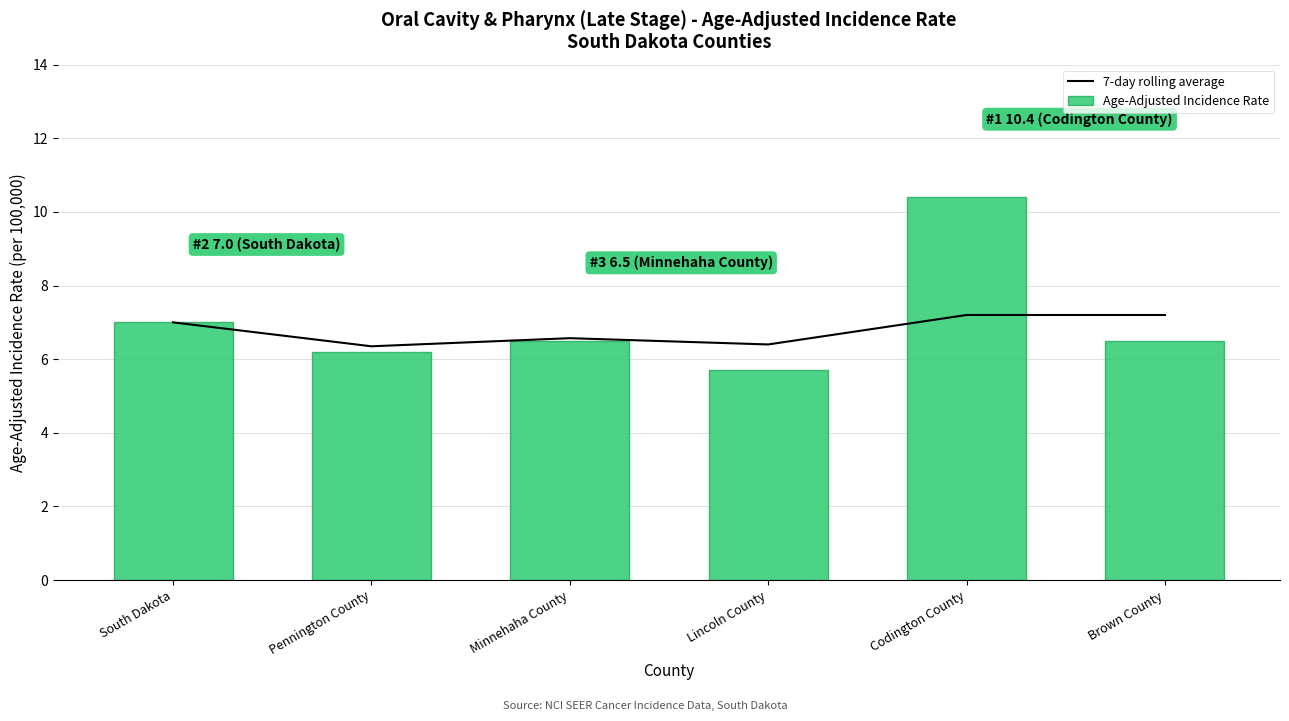

What is the sum of all 7-day rolling average values?

40.7